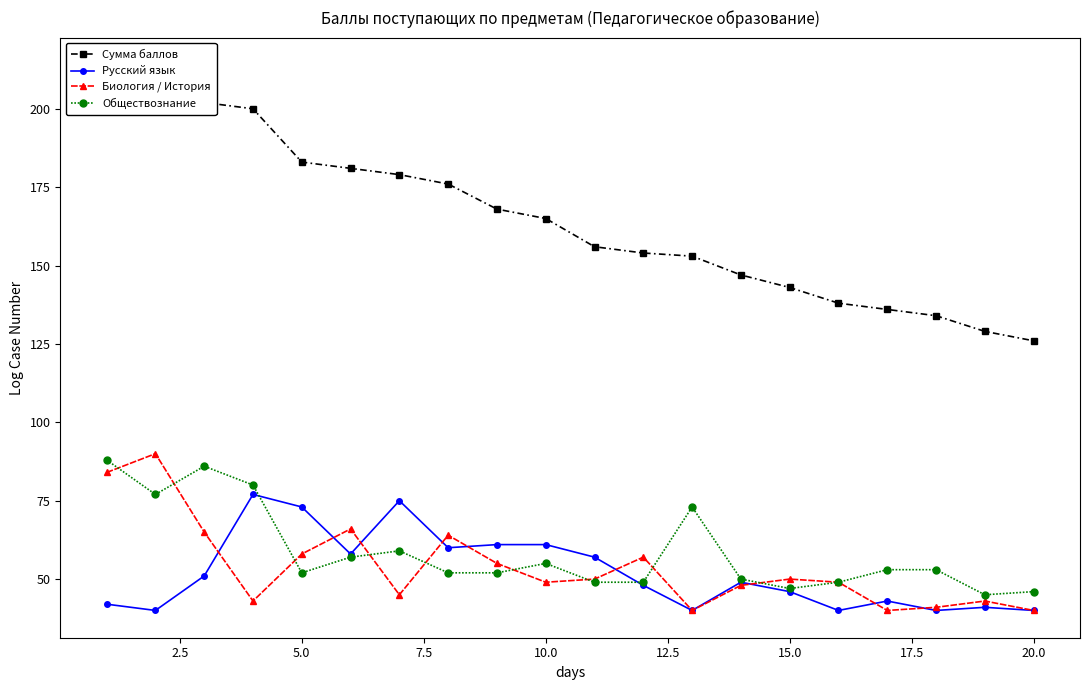

Reading right to left, transcribe all the data shown in this chart.

Сумма баллов: 126	129	134	136	138	143	147	153	154	156	165	168	176	179	181	183	200	202	207	214
Русский язык: 40	41	40	43	40	46	49	40	48	57	61	61	60	75	58	73	77	51	40	42
Биология / История: 40	43	41	40	49	50	48	40	57	50	49	55	64	45	66	58	43	65	90	84
Обществознание: 46	45	53	53	49	47	50	73	49	49	55	52	52	59	57	52	80	86	77	88